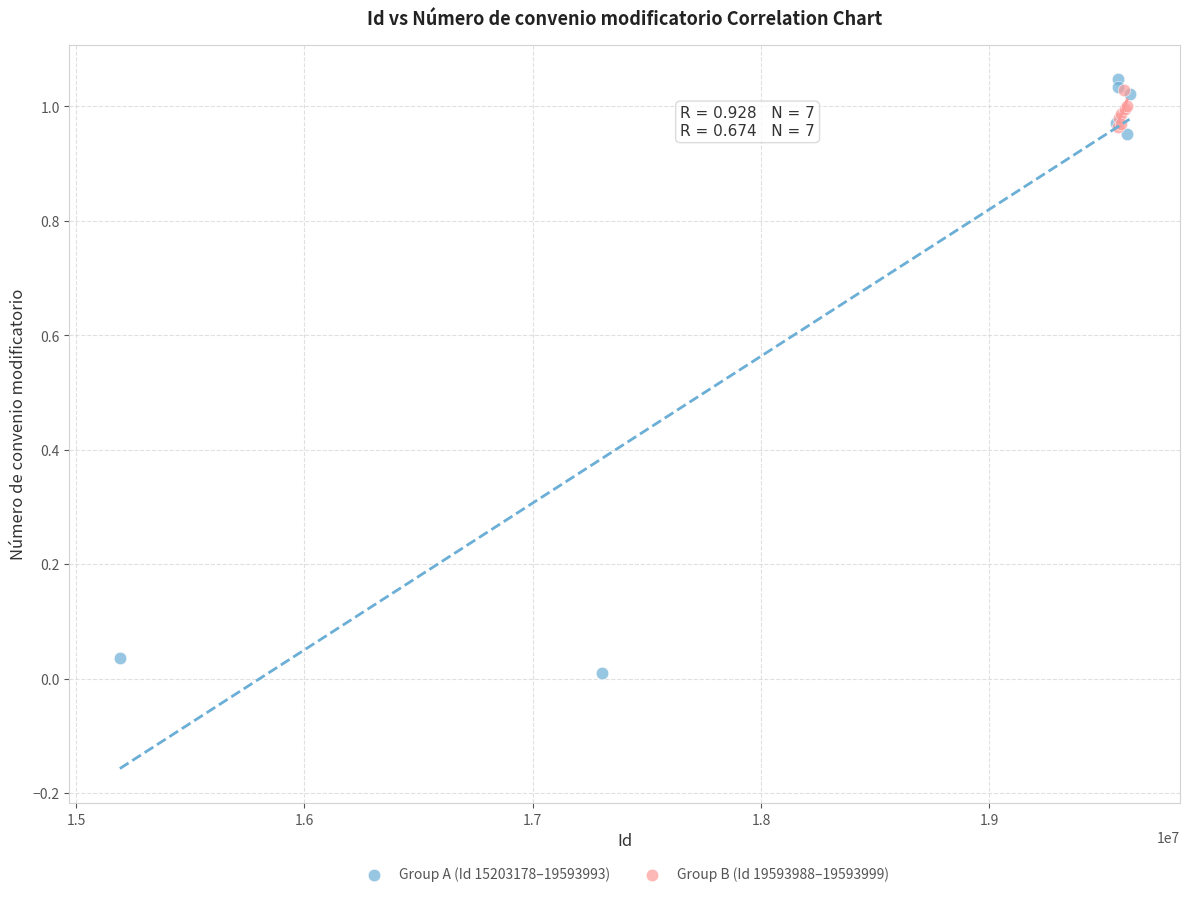

Which series reaches the maximum Y coordinate?

Group A (Id 15203178–19593993)